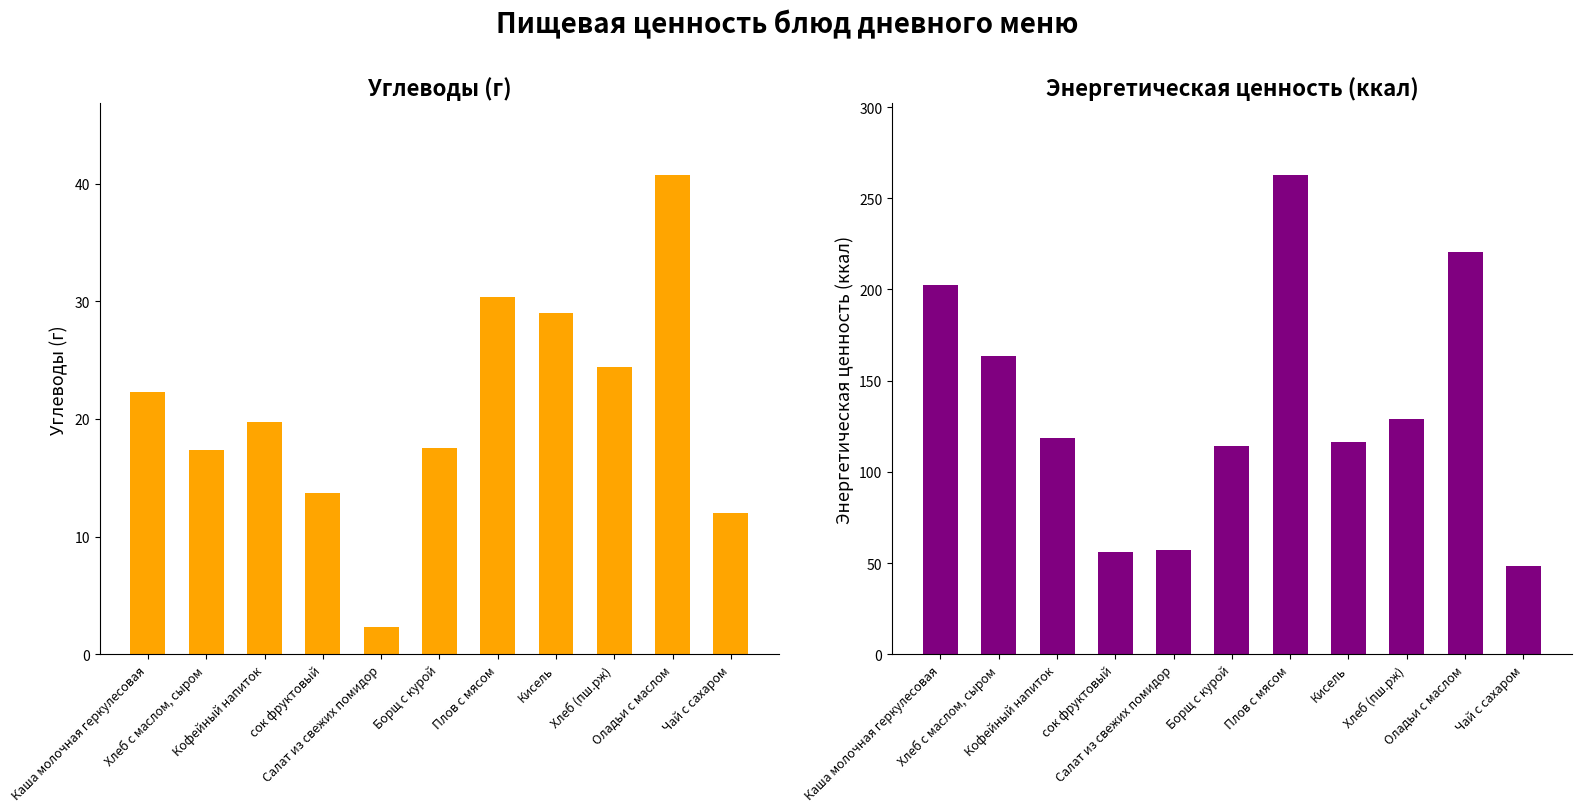

What value does the углеводы series have at сок фруктовый?

13.7